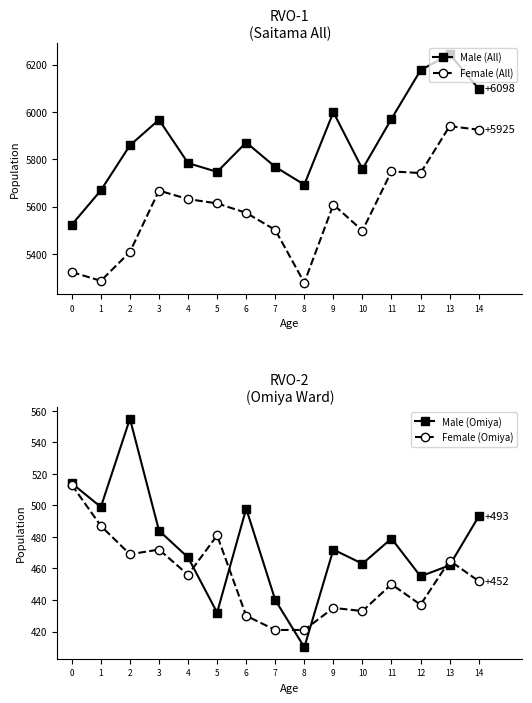

True or false: Female (All) has more than 0 points higher than both neighbors.

True